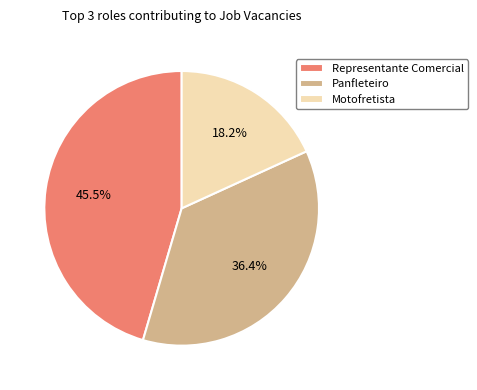

Does any single category account for the majority?

No